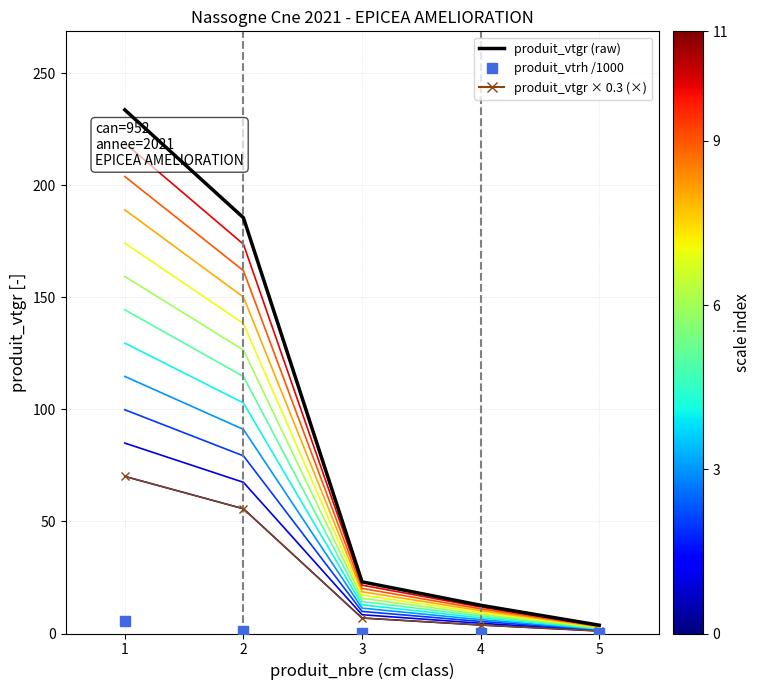

At which category is the sum across all series the highest?

1